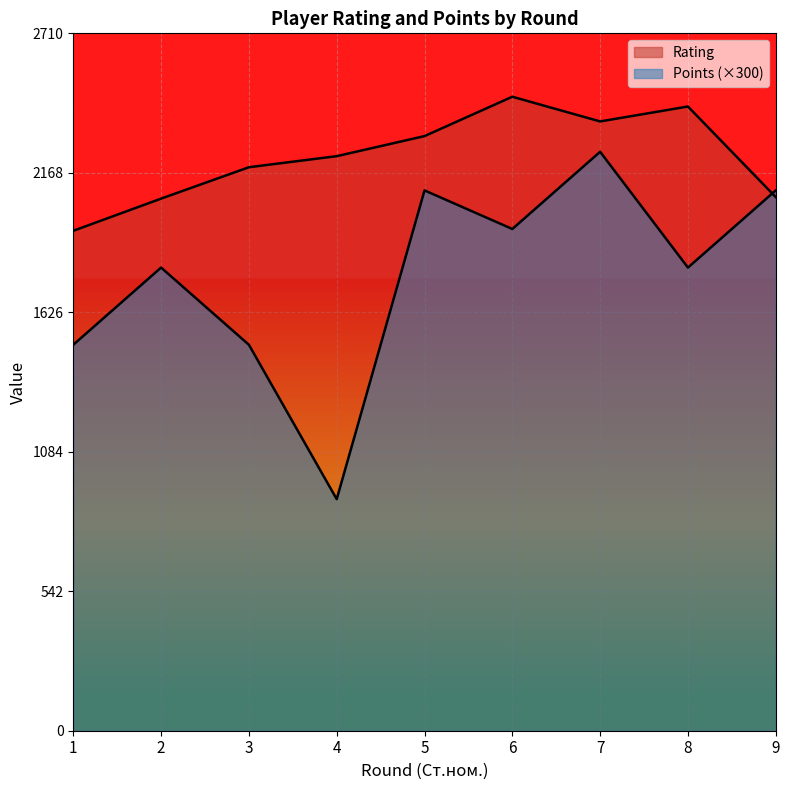

Reading right to left, extract all data points from this chart.

Rating: 9=2074	8=2426	7=2368	6=2464	5=2311	4=2233	3=2190	2=2068	1=1943
Points: 9=2100	8=1800	7=2250	6=1950	5=2100	4=900	3=1500	2=1800	1=1500